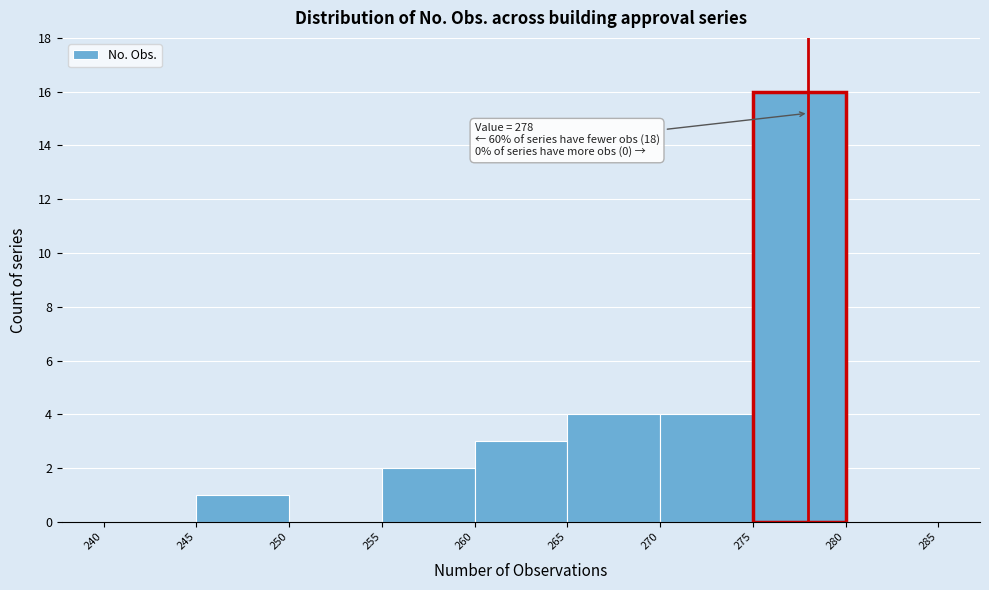

Which range on the x-axis has the tallest bar?

275 to 280